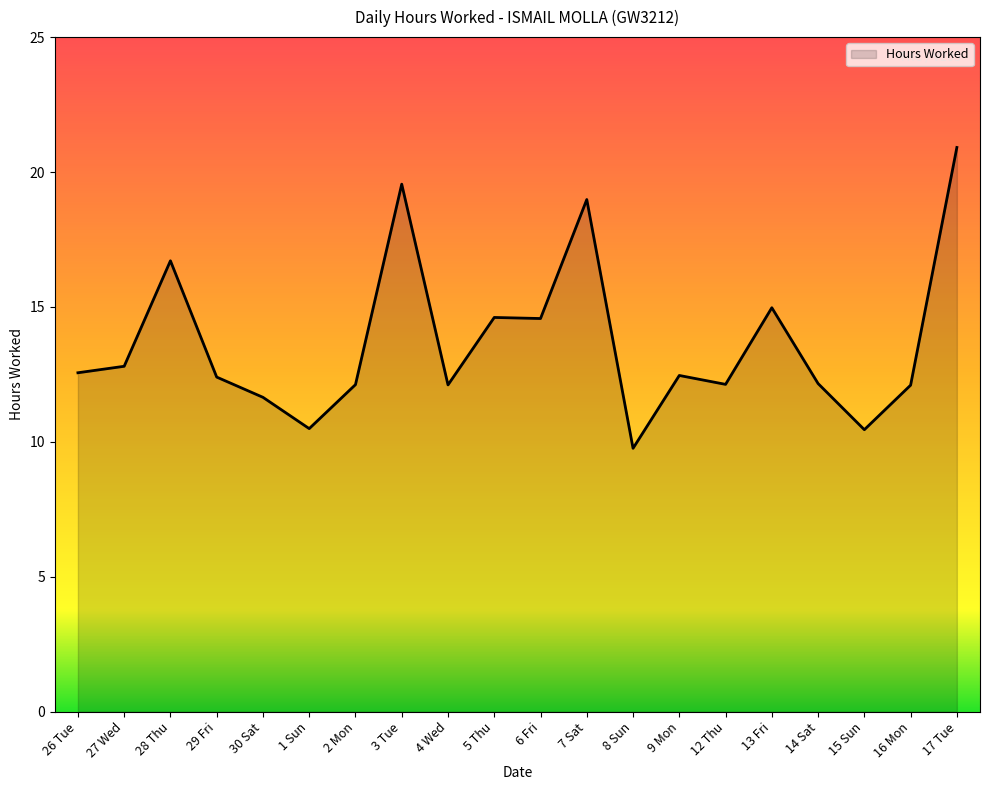

Which label corresponds to the largest value in the chart?

17 Tue